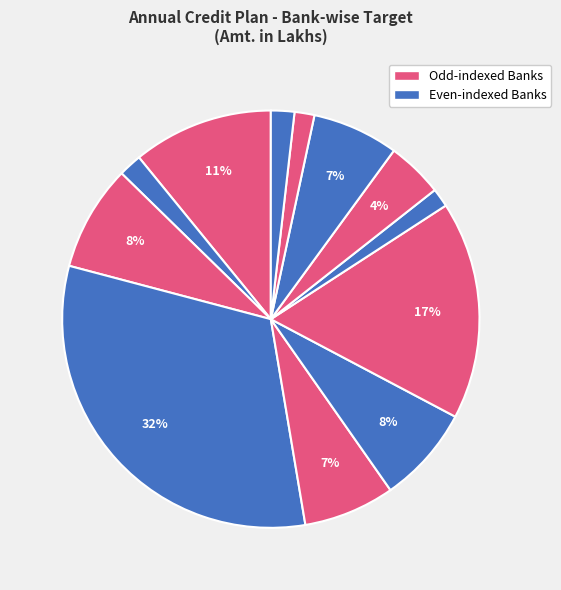

How many slices are in this pie chart?

12